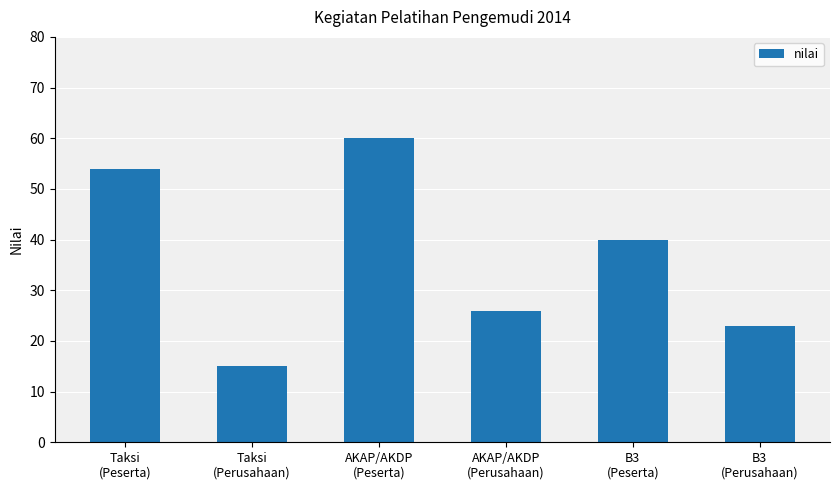

What is the change in value from Taksi
(Peserta) to B3
(Perusahaan)?

-31